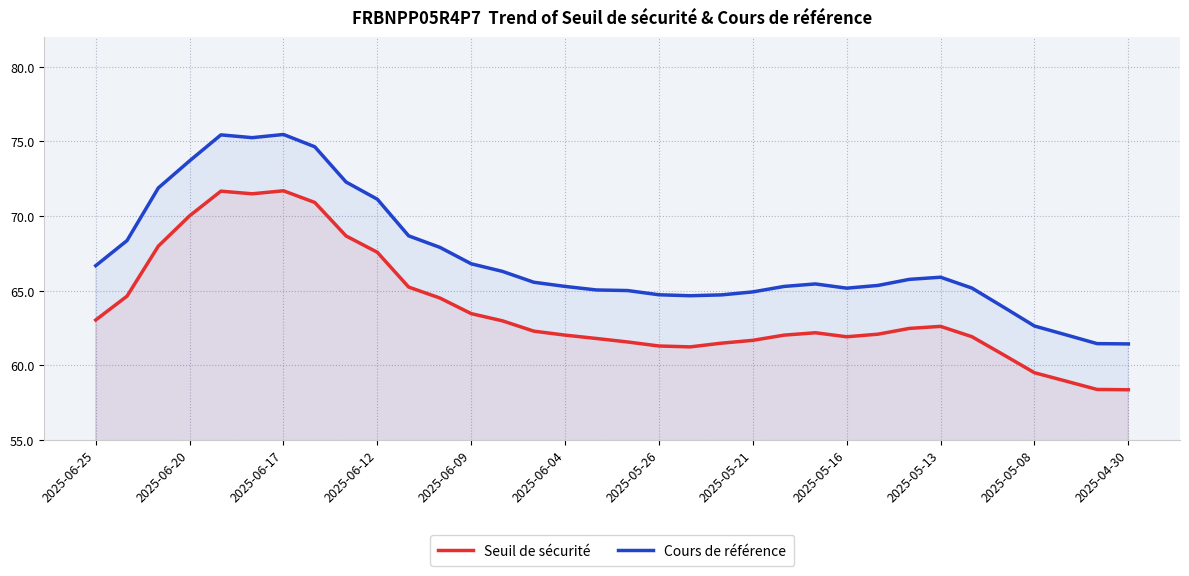

What is the lowest value of the Cours de référence series?

61.4